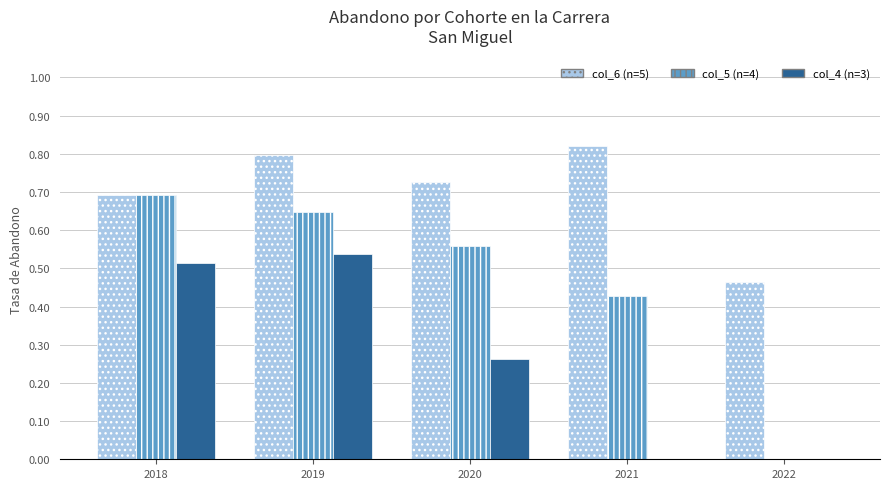

At which category is the sum across all series the highest?

2019